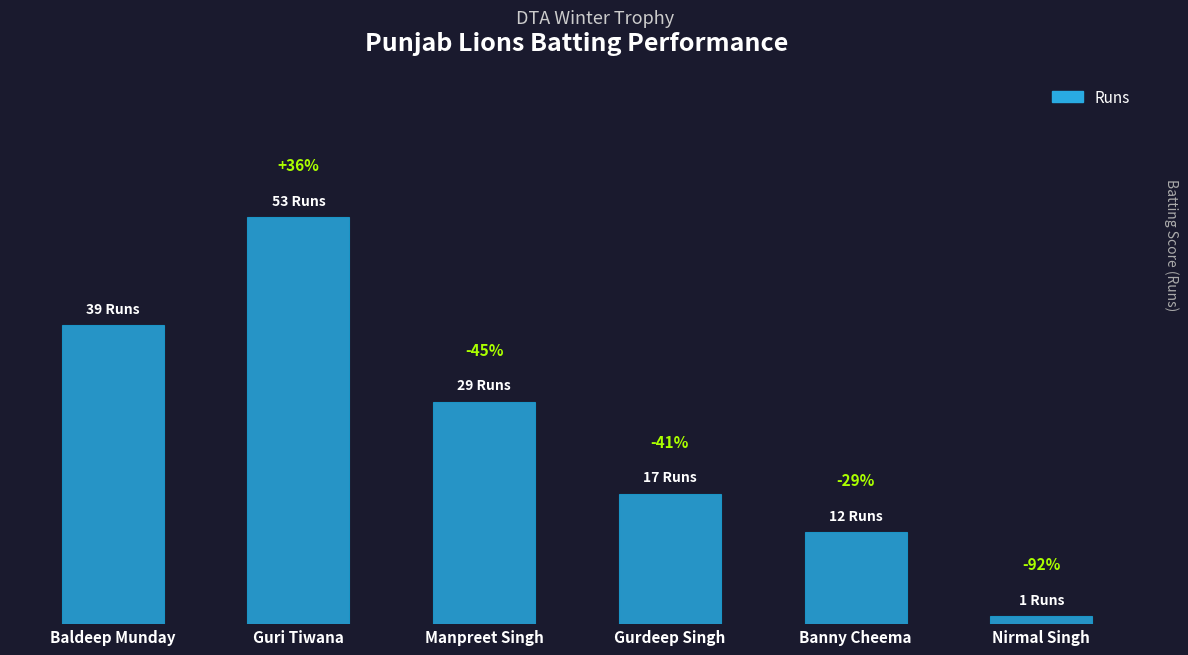

Reading left to right, what are all the values shown in this chart?

Baldeep Munday=39	Guri Tiwana=53	Manpreet Singh=29	Gurdeep Singh=17	Banny Cheema=12	Nirmal Singh=1